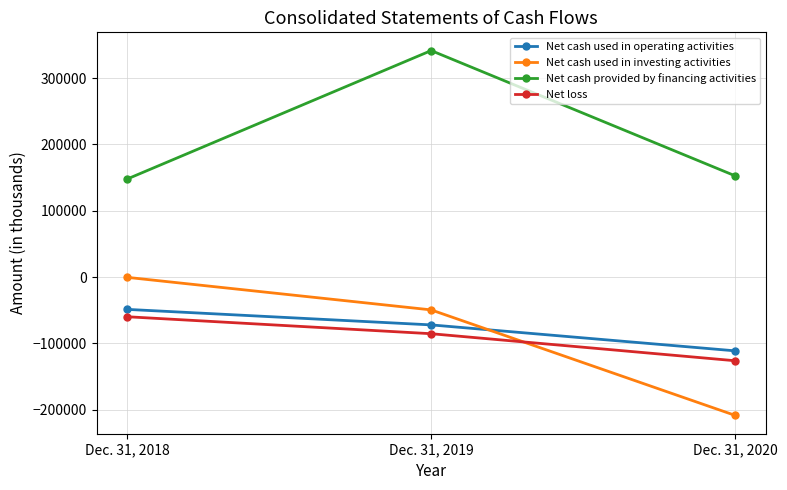

The Net cash used in operating activities series shows -93936 at Dec. 31, 2019. True or false?

False